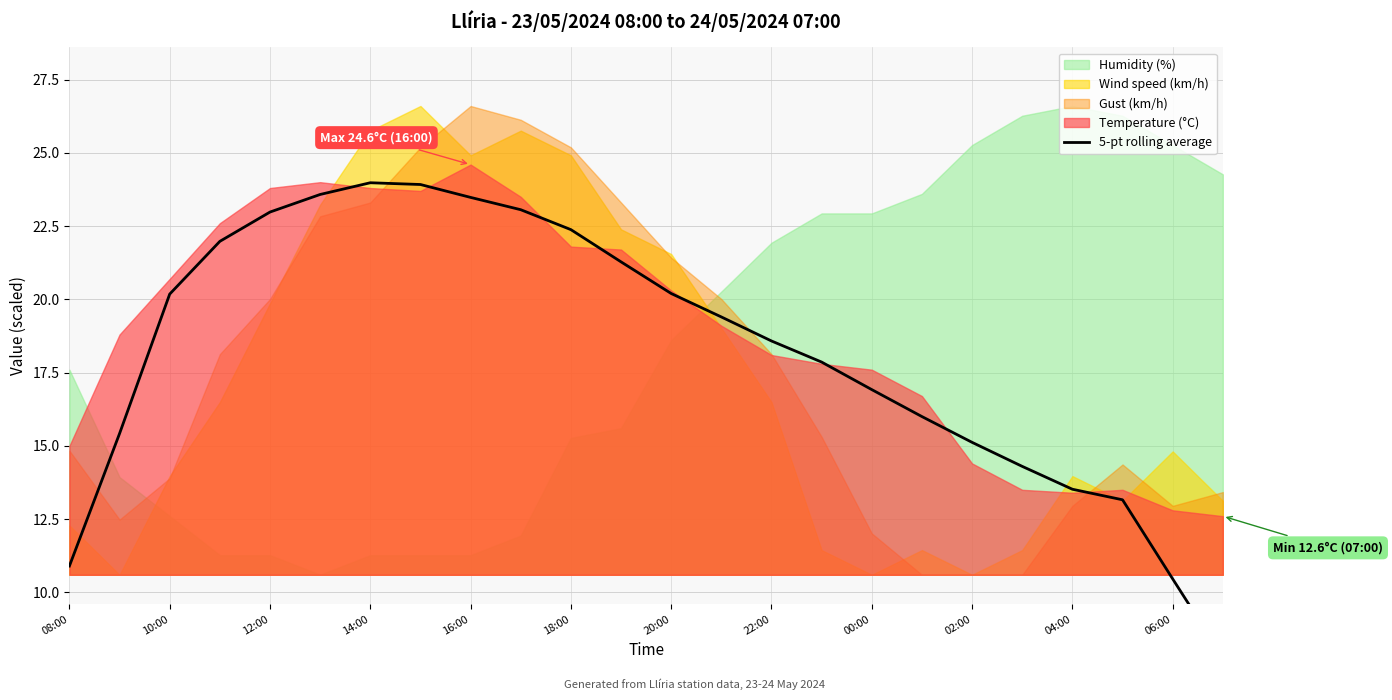

What is the label of the 5th point from the left?

12:00